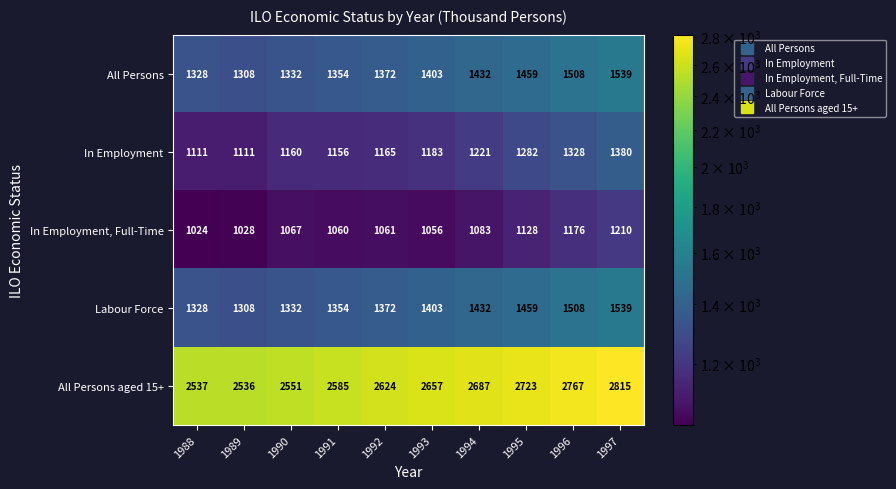

Between 1989 and 1997, which series saw the biggest shift?

All Persons aged 15+